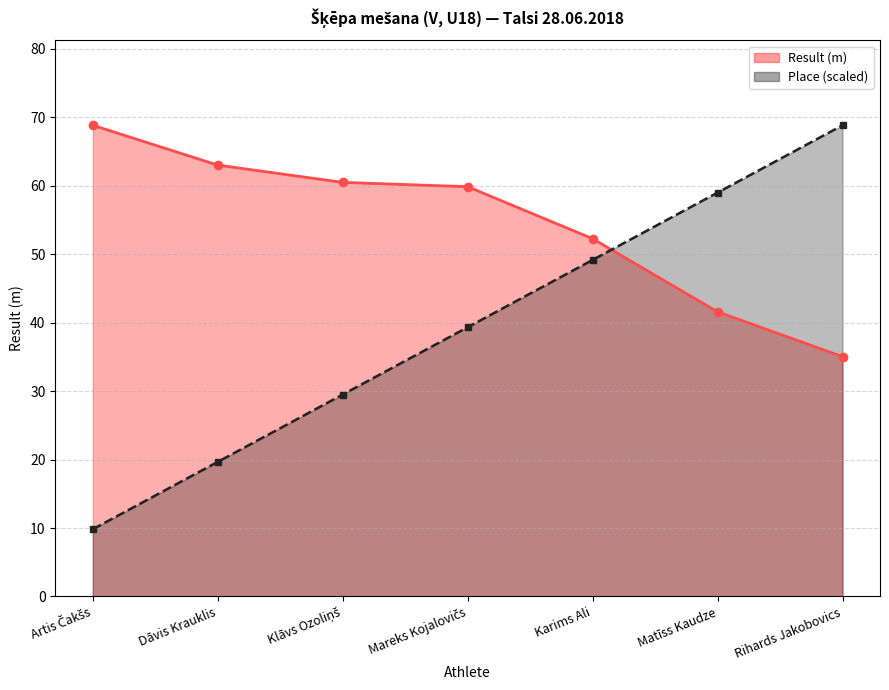

Reading right to left, transcribe all the data shown in this chart.

Place: Rihards Jakobovics=68.8	Matīss Kaudze=59.0	Karims Ali=49.2	Mareks Kojalovičs=39.3	Klāvs Ozoliņš=29.5	Dāvis Krauklis=19.7	Artis Čakšs=9.8
Result (m): Rihards Jakobovics=35.0	Matīss Kaudze=41.6	Karims Ali=52.2	Mareks Kojalovičs=59.9	Klāvs Ozoliņš=60.5	Dāvis Krauklis=63.0	Artis Čakšs=68.8